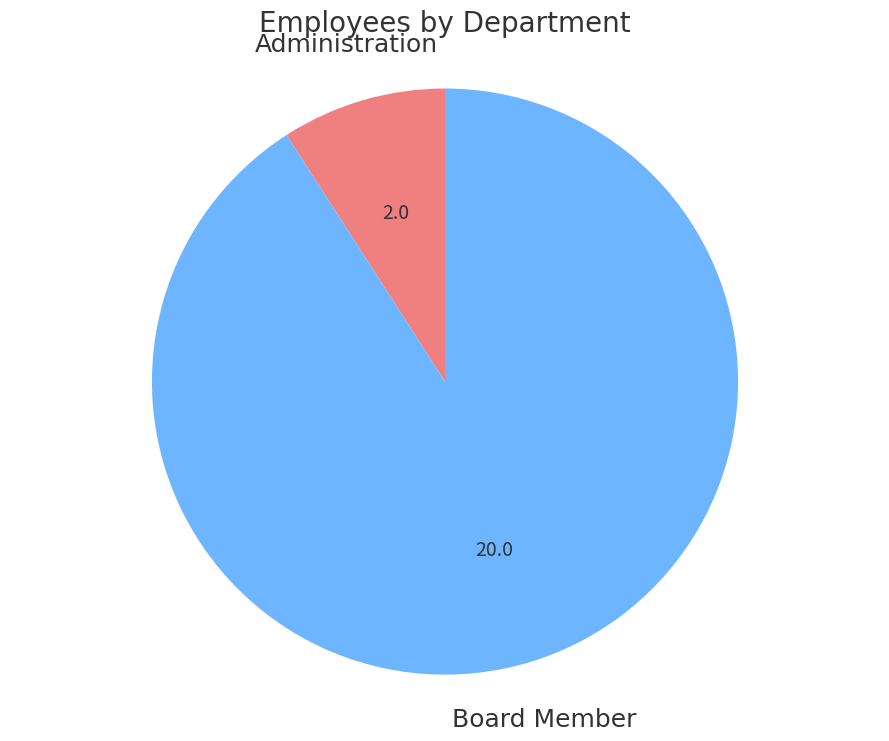

Is there any slice that represents more than half of the pie?

Yes